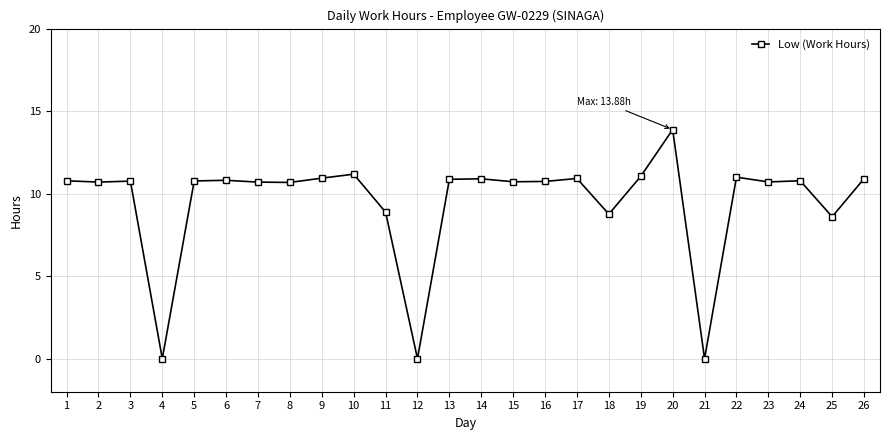

The value at 2 is 16.0. True or false?

False